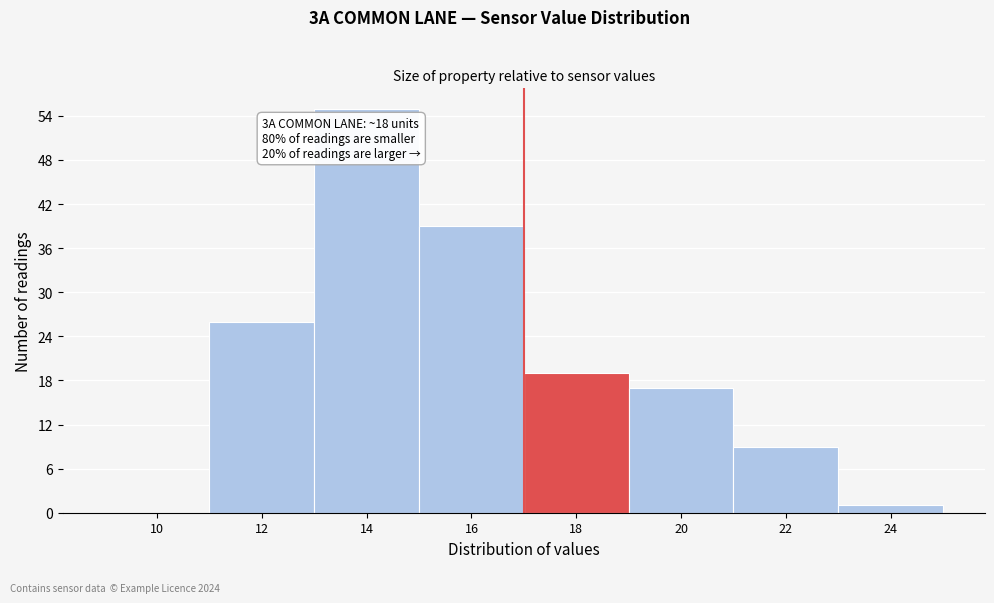

Reading right to left, list all the values displayed in this chart.

24=1	22=9	20=17	18=19	16=39	14=55	12=26	10=0